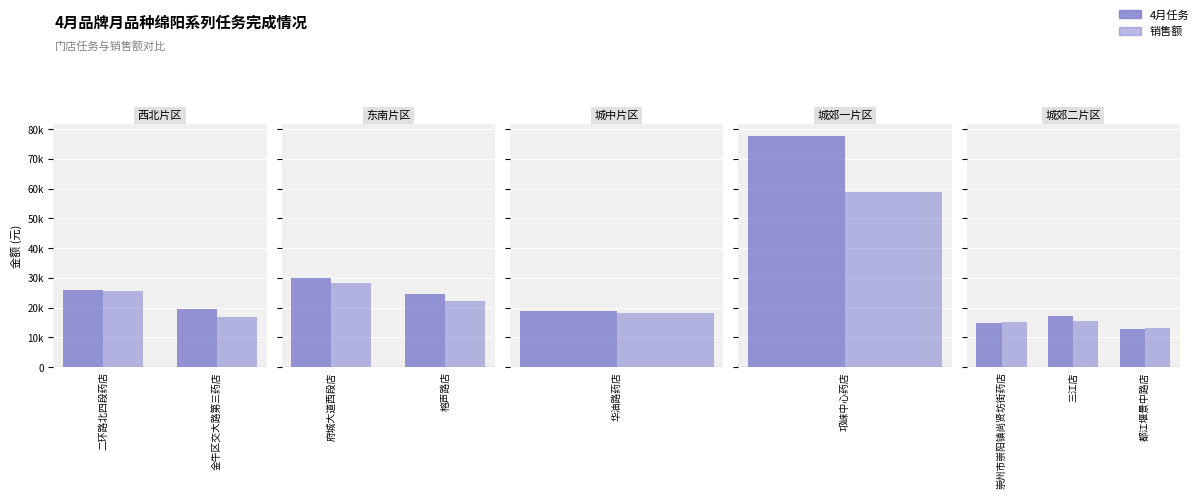

What is the spread (max minus min) of values at 三江店?

1703.9